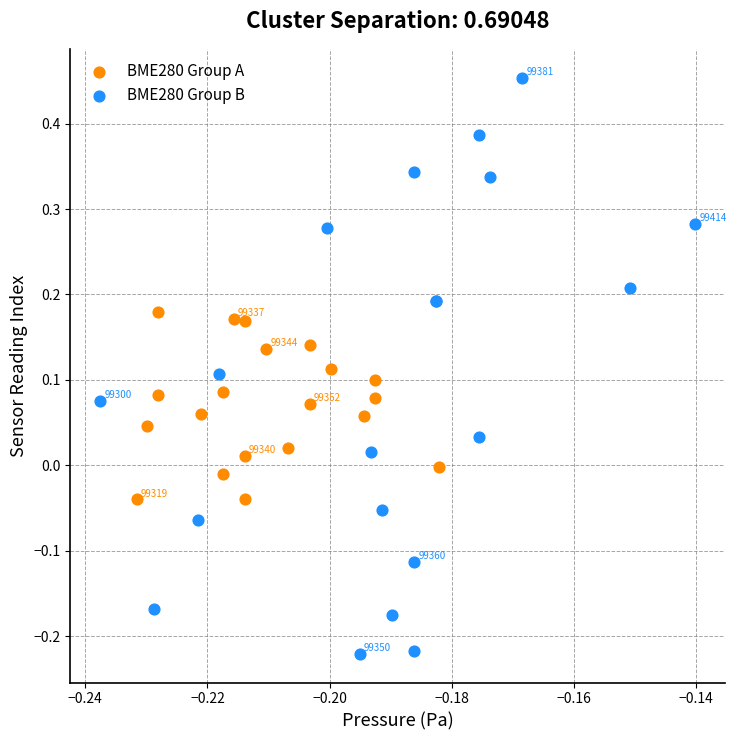

Which series has the largest Y range (max minus min)?

BME280 Group B